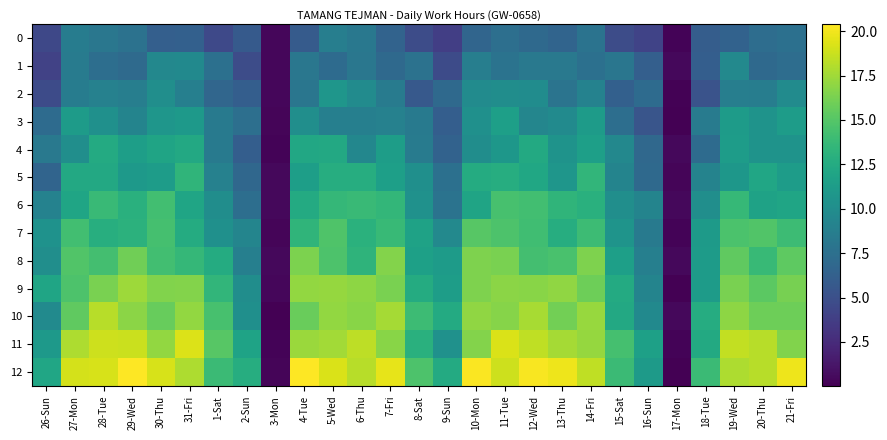

At how many categories does at least one series exceed 8?

25